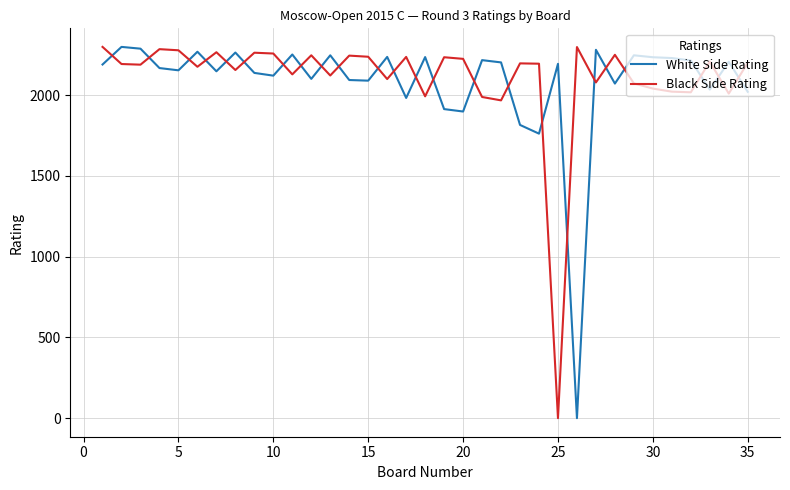

How many intersections are there between White Side Rating and Black Side Rating?

24